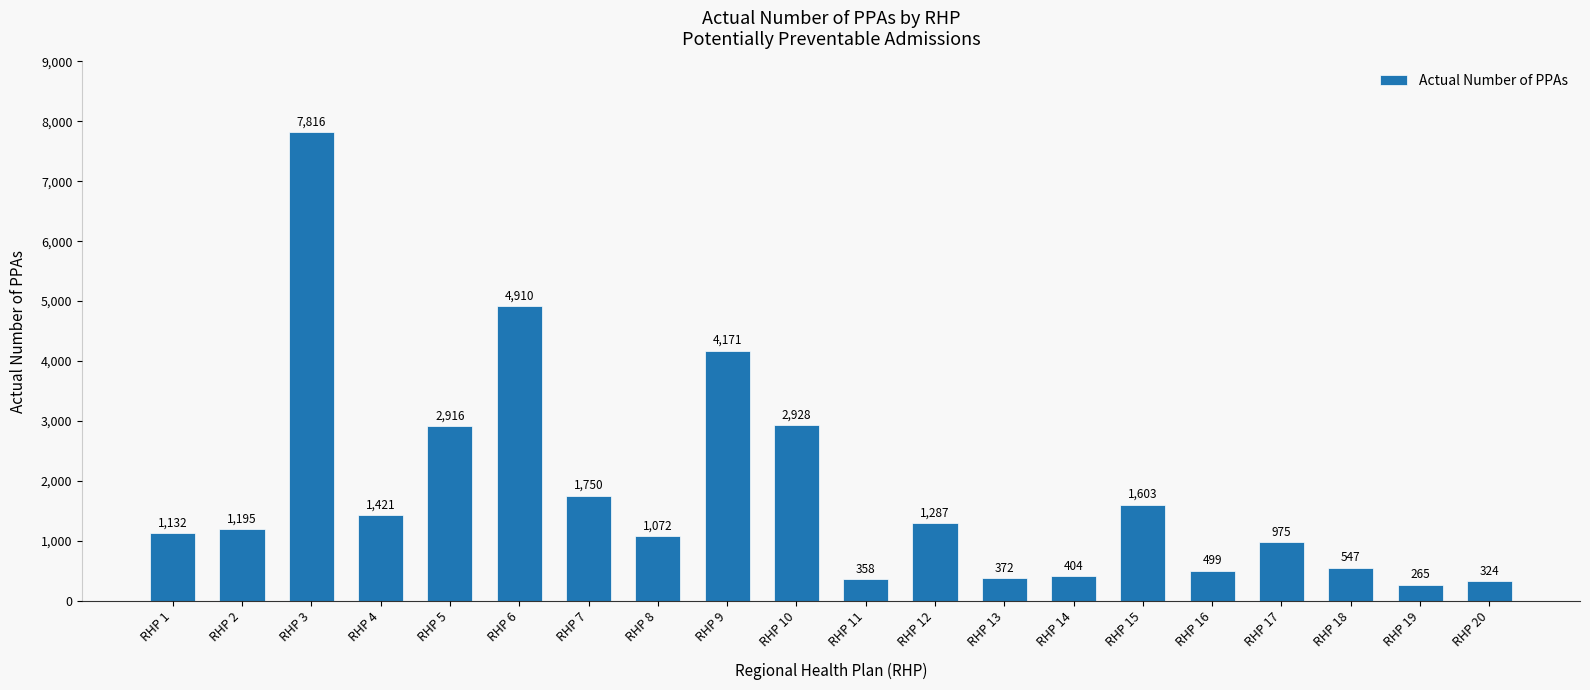

How many data points are less than 1195?

10